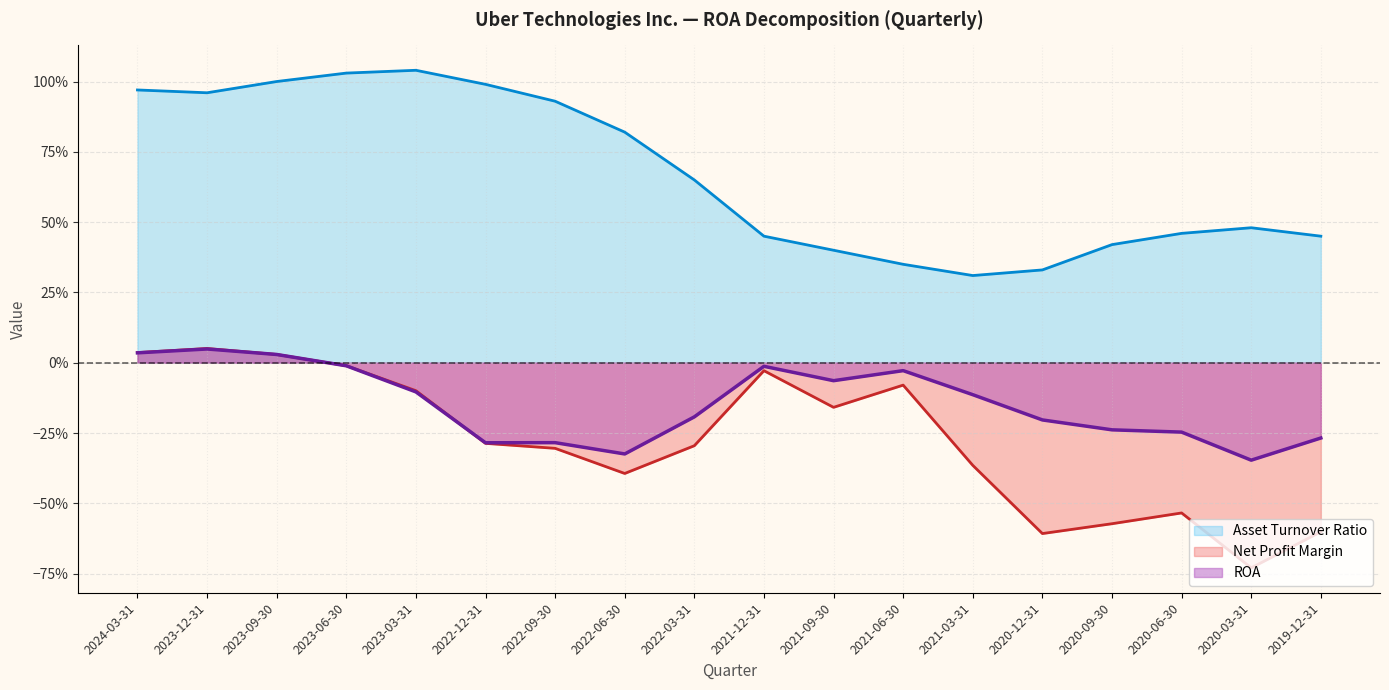

Which series has the largest range (max minus min)?

Net Profit Margin